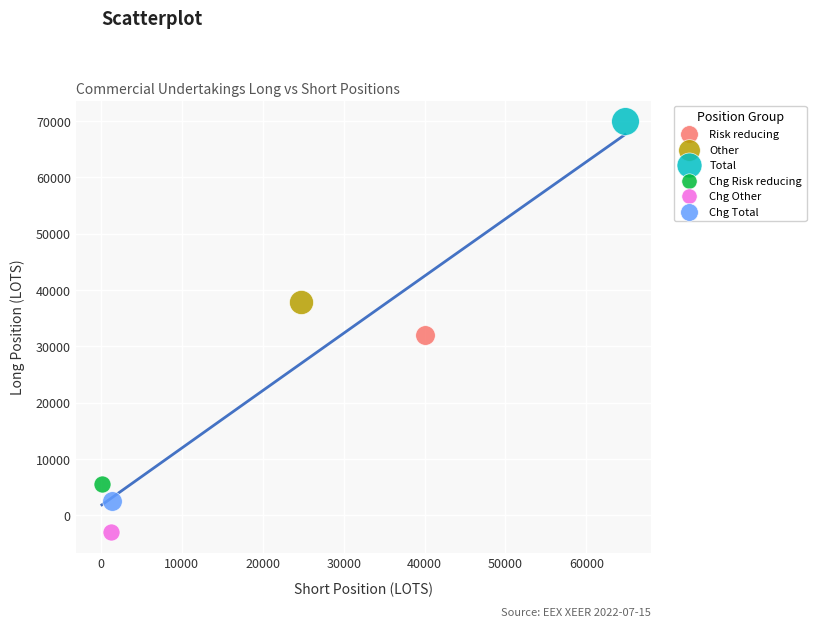

Which series reaches the maximum Y coordinate?

Total